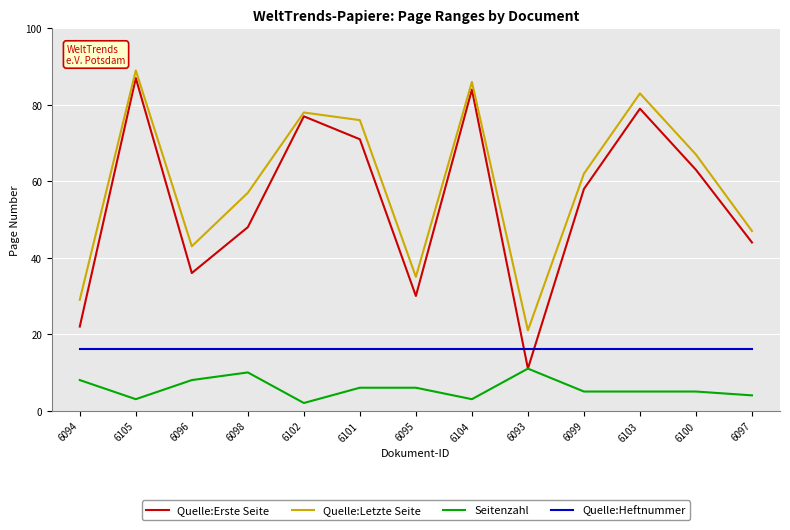

How many interior local peaks does the Quelle:Letzte Seite series have?

4